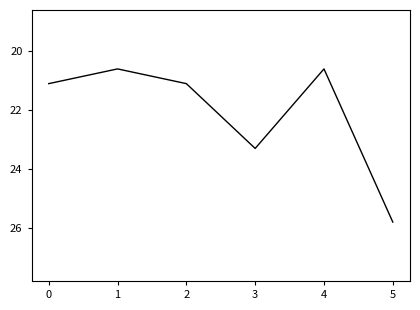

Where is the data nearest to the value 23?

3